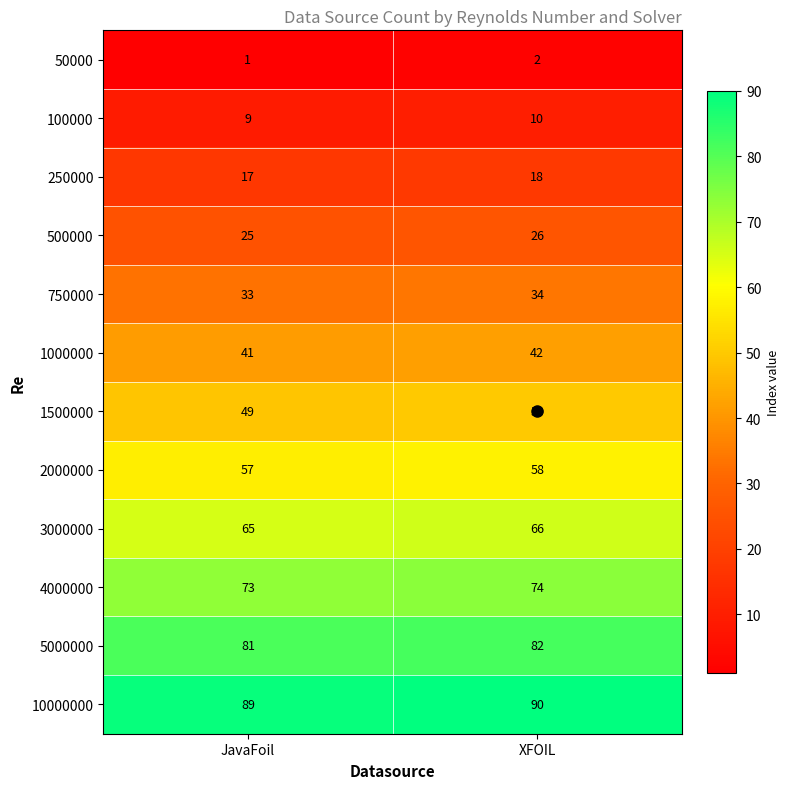

What is the average value of the 1500000 series?

50